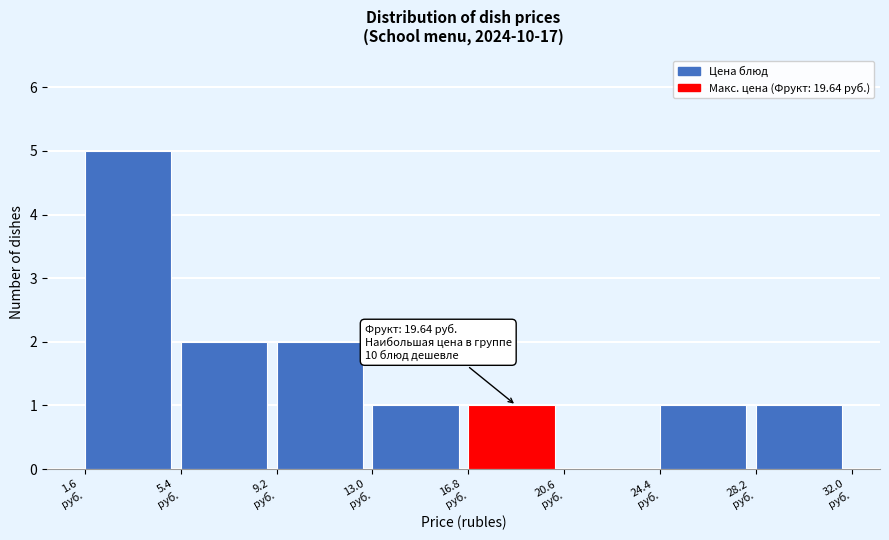

Over which range of the x-axis is the bar tallest?

1.5 to 5.5